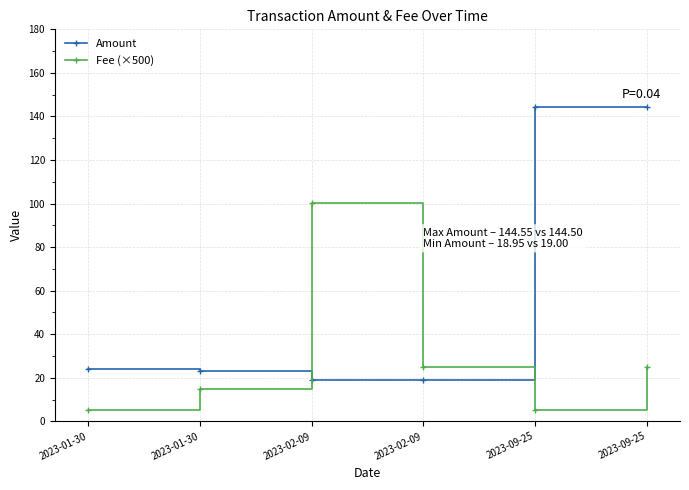

How many categories are shown in the chart?

6